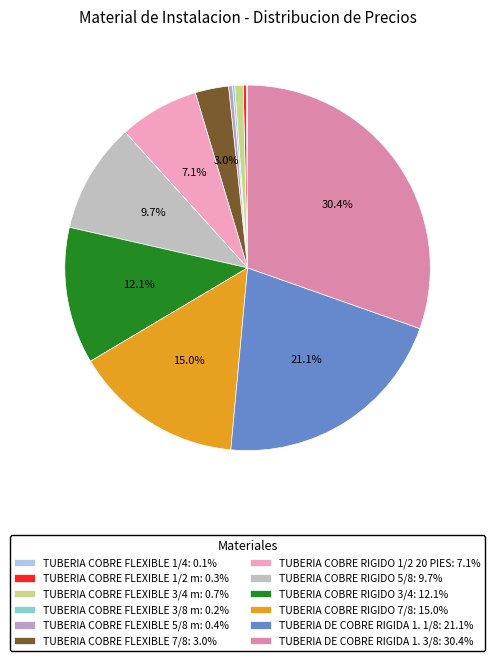

Does TUBERIA COBRE FLEXIBLE 1/4 represent more than half of the total?

No